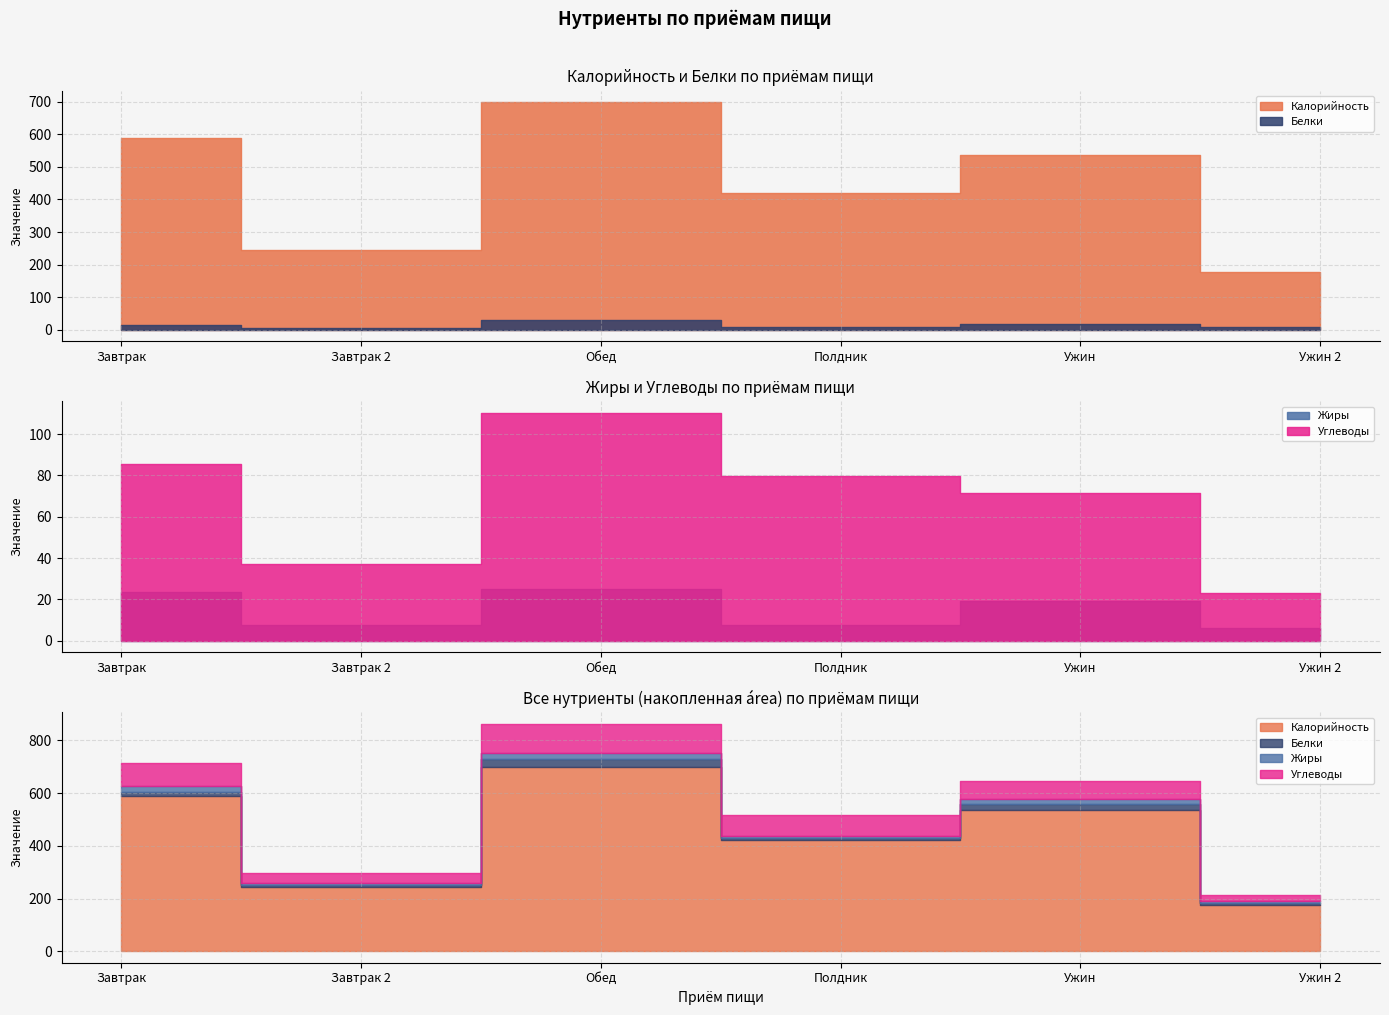

True or false: Калорийность and Белки intersect in this chart.

False